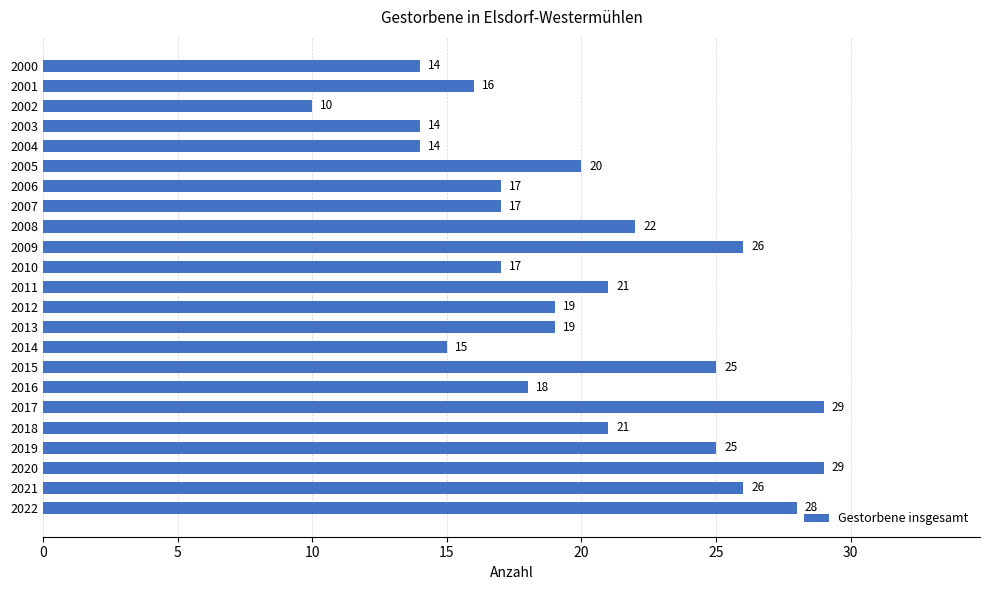

What is the sum of all values?

462